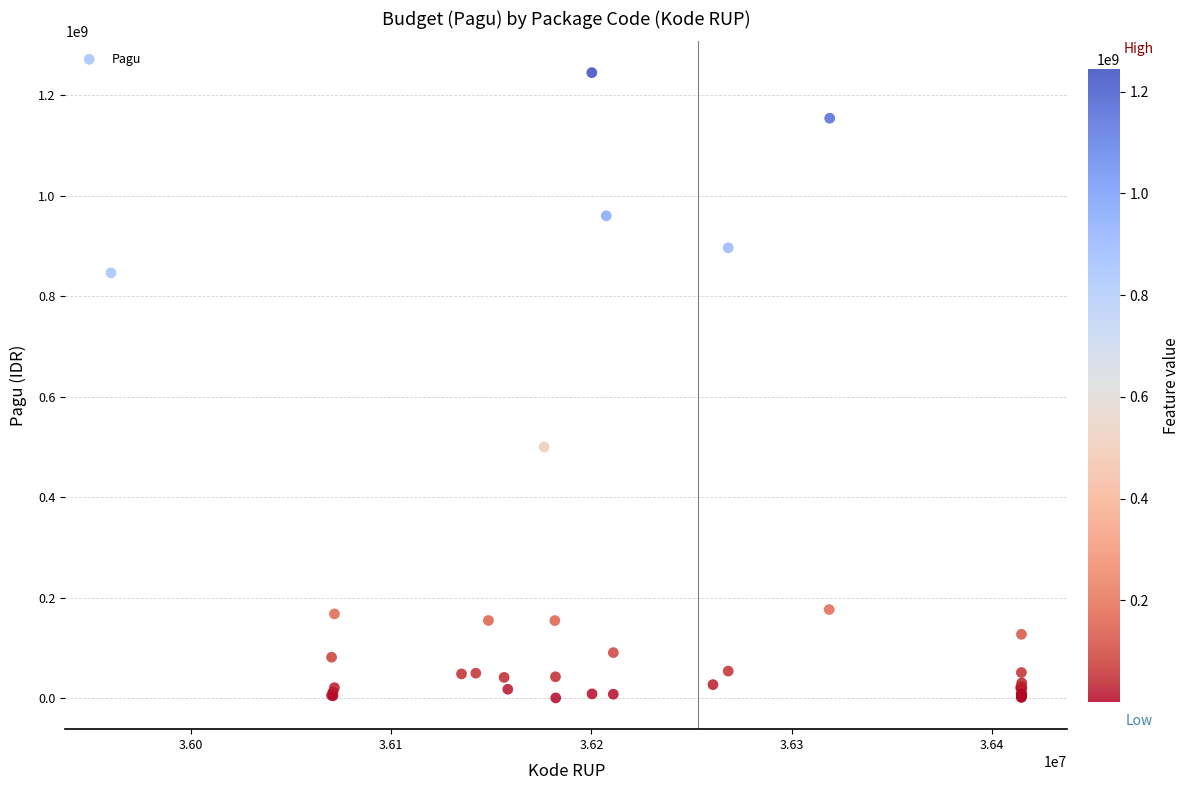

What Y value in the scatter plot is closest to 622840000?

499932000